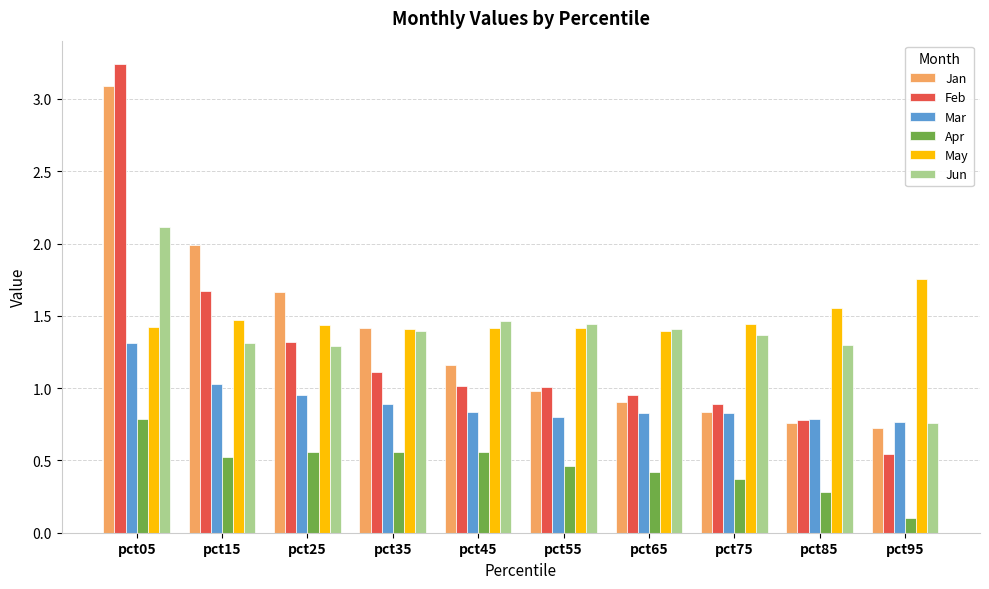

At which category is the sum across all series the highest?

pct05